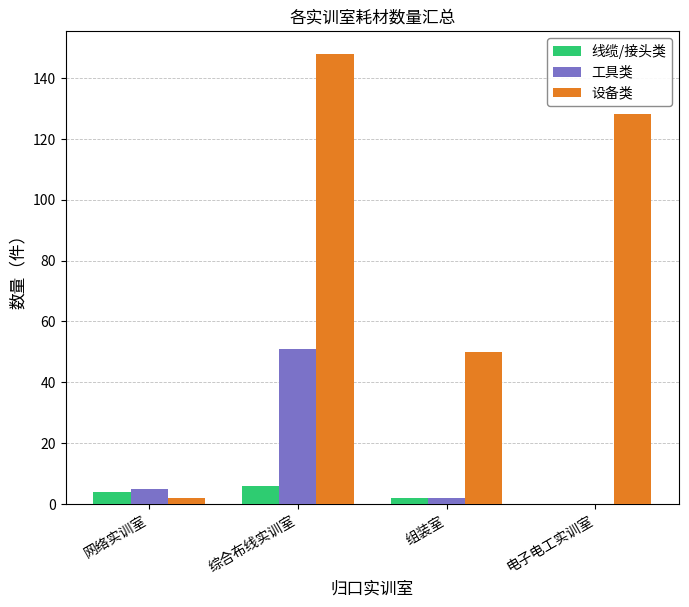

The value of 工具类 at 组装室 is 2. True or false?

True